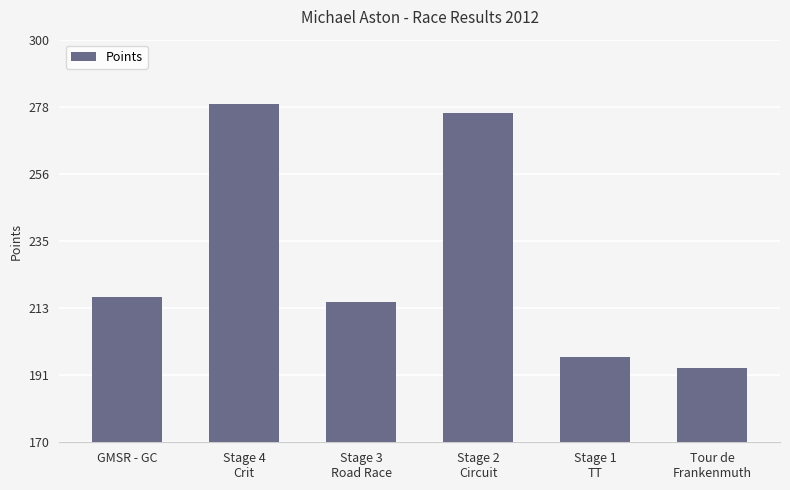

List the labels in order of value, smallest first.

Tour de
Frankenmuth, Stage 1
TT, Stage 3
Road Race, GMSR - GC, Stage 2
Circuit, Stage 4
Crit